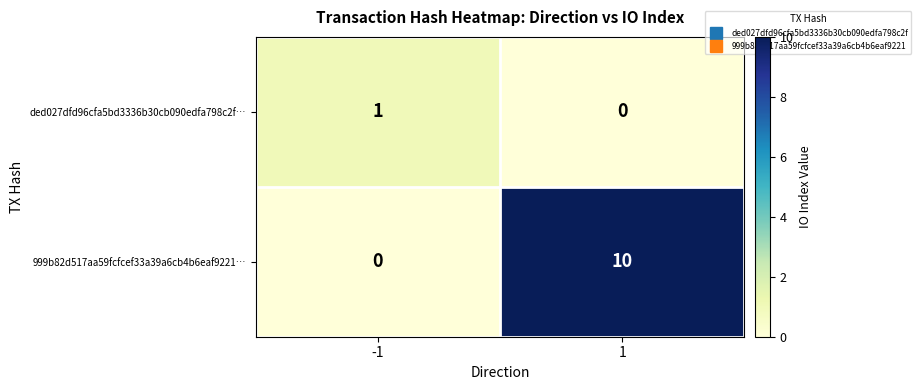

What is the highest value of the 999b82d517aa59fcfcef33a39a6cb4b6eaf9221… series?

10